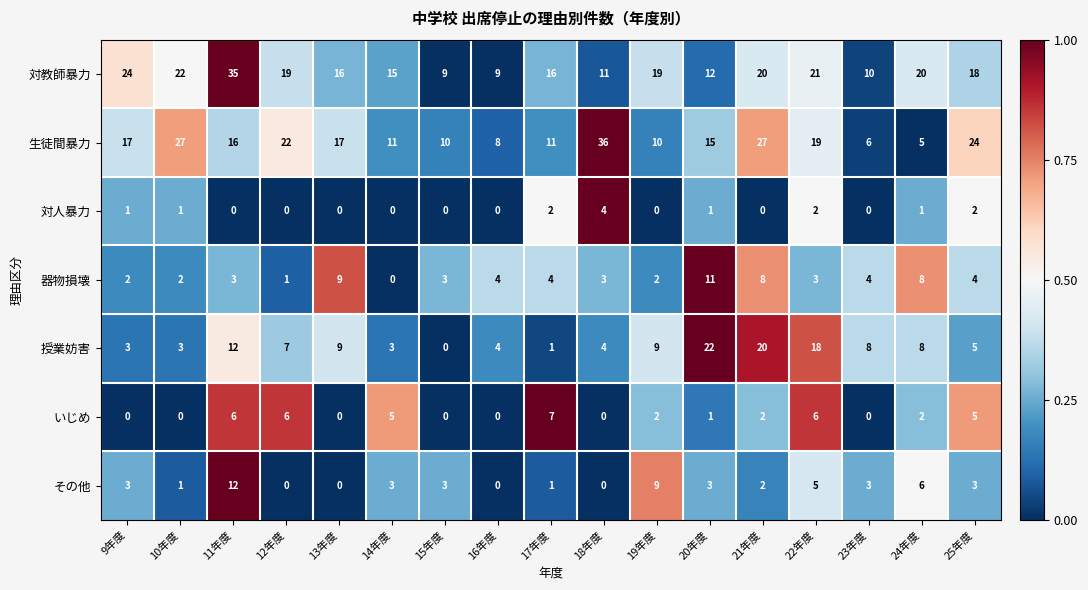

At which category is the sum across all series the highest?

11年度